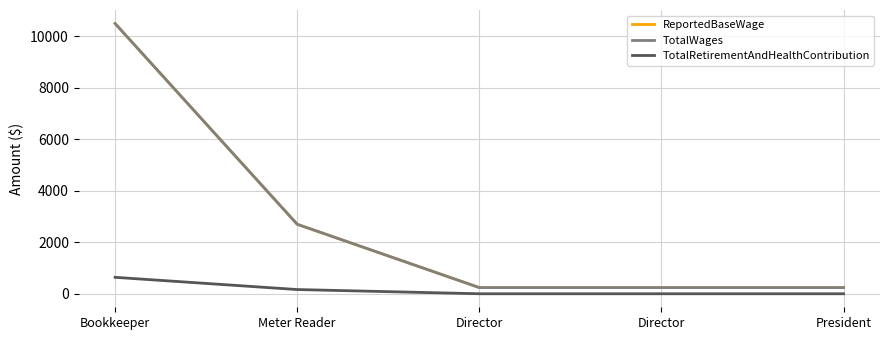

Does the chart display data point markers on the line(s)?

No